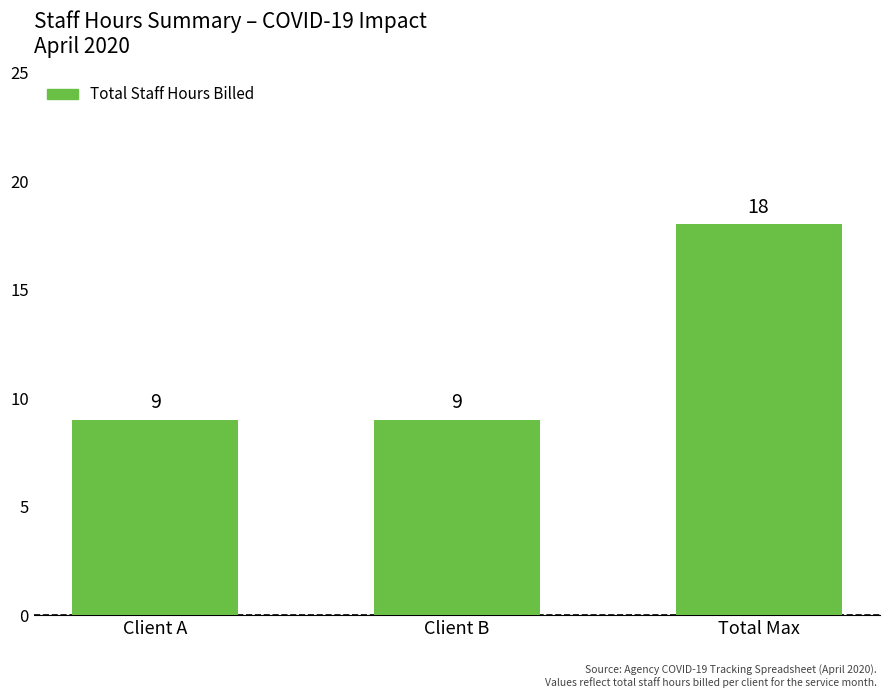

Which has a higher value, Client A or Total Max?

Total Max